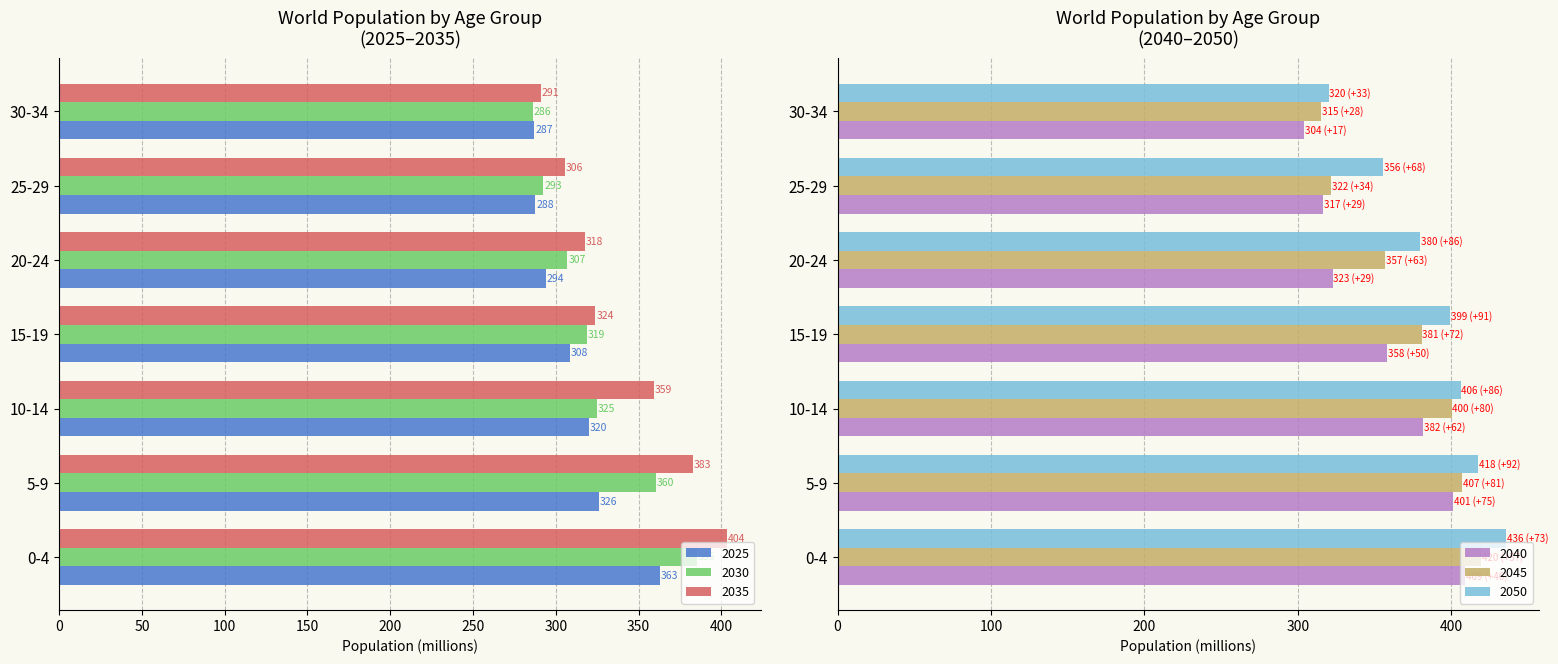

At which label is 2040 closest to 356?

15-19